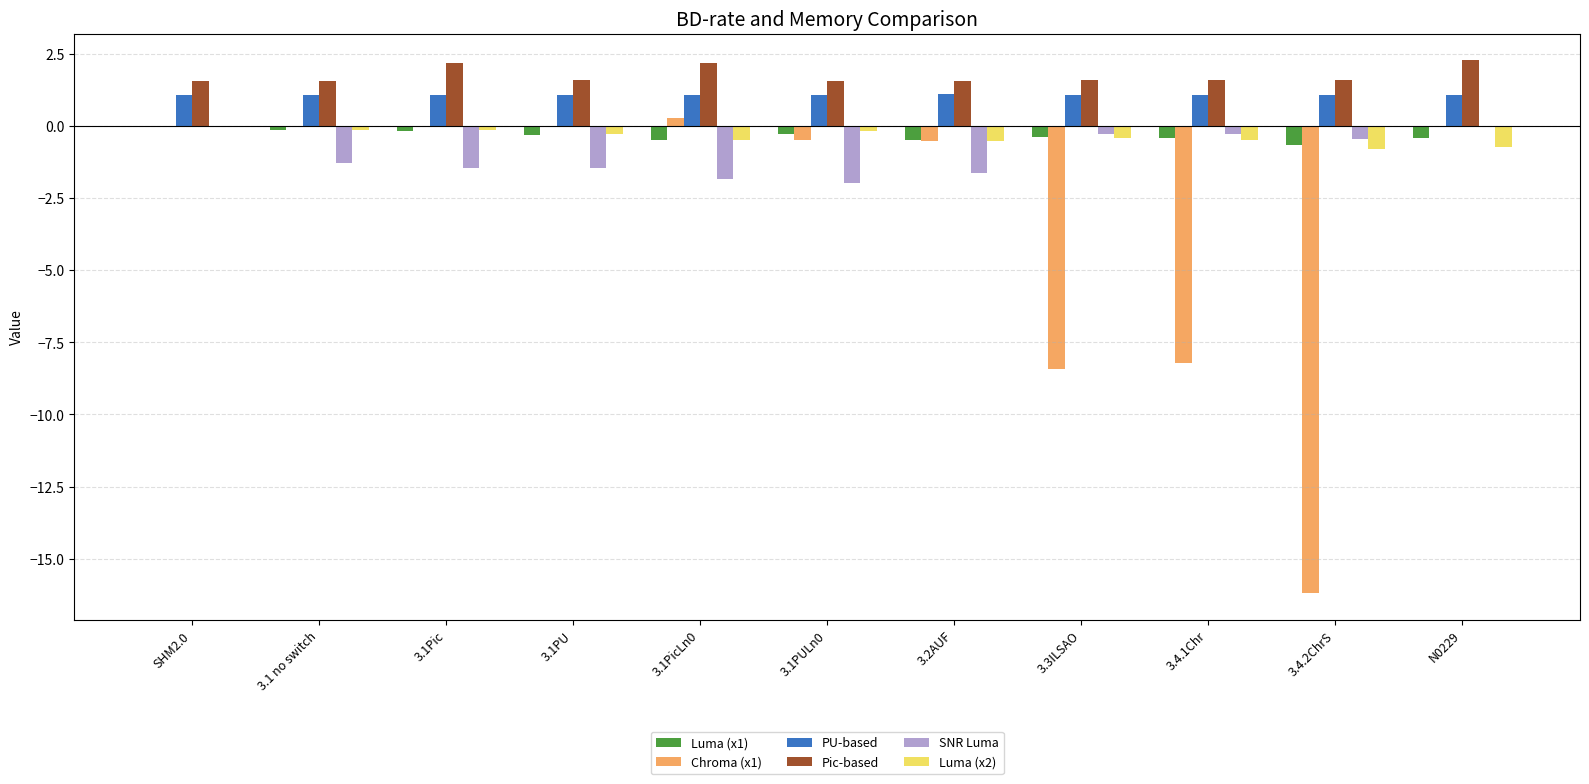

Is the value of Luma (x1) at 3.1PU greater than the value of PU-based at 3.2AUF?

No